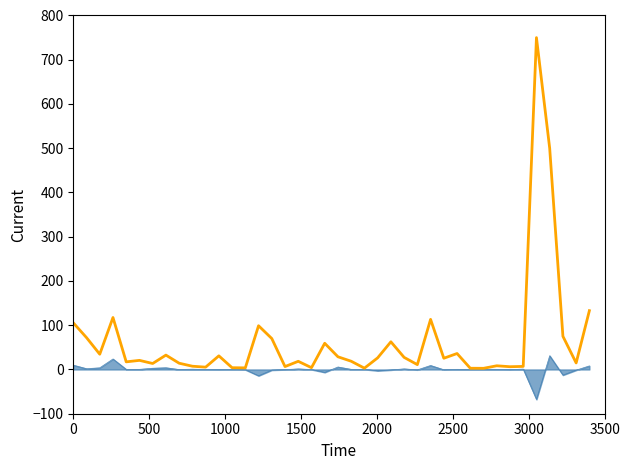

What is the greatest value displayed?

750.0